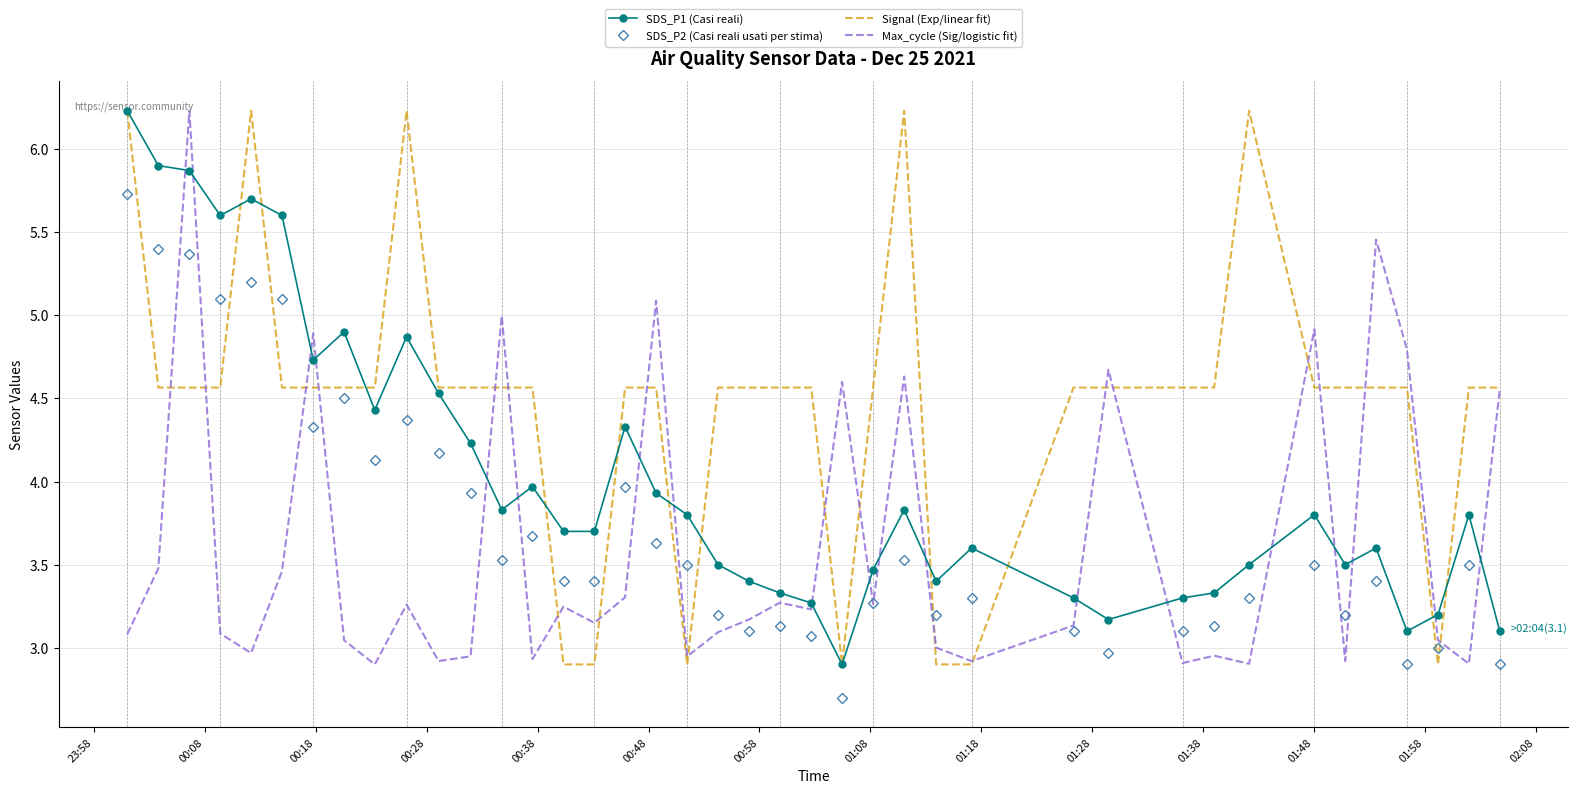

What is the maximum value shown in the chart?

6.2